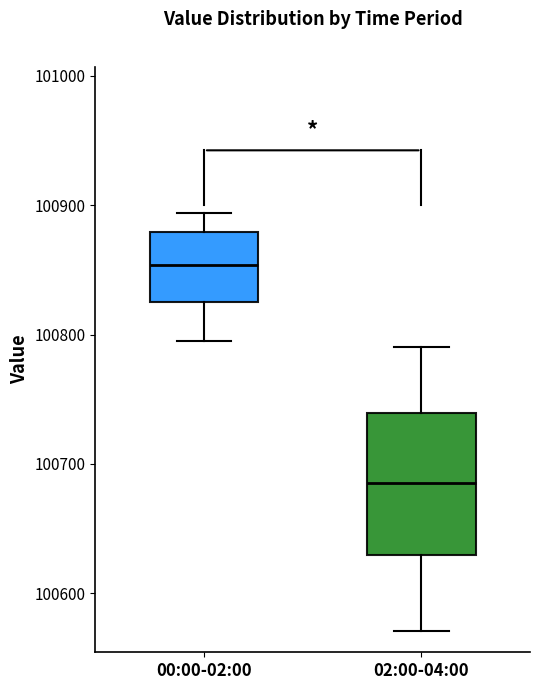

Reading left to right, transcribe this box plot: for each box, give where its median line is, the range the box spans, and where its two whiskers end, as read against the y-axis. The values are not printed on the chart, so give them approximately, as read against the axis.

00:00-02:00: median 100850, box 100830 to 100880, whiskers 100790 to 100890
02:00-04:00: median 100690, box 100630 to 100740, whiskers 100570 to 100790